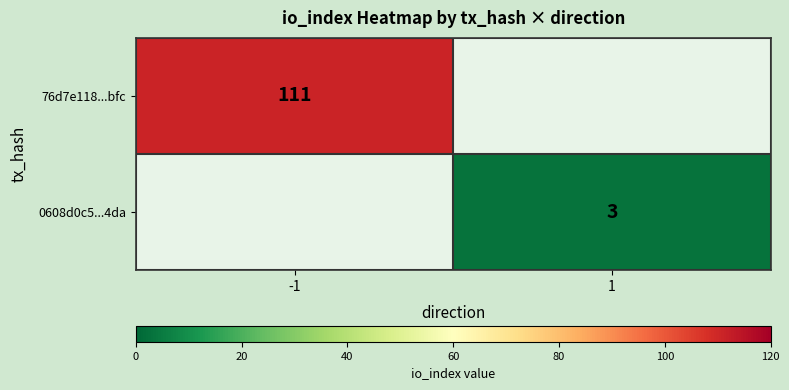

True or false: 0608d0c5...4da has a value of 5 at 1.

False